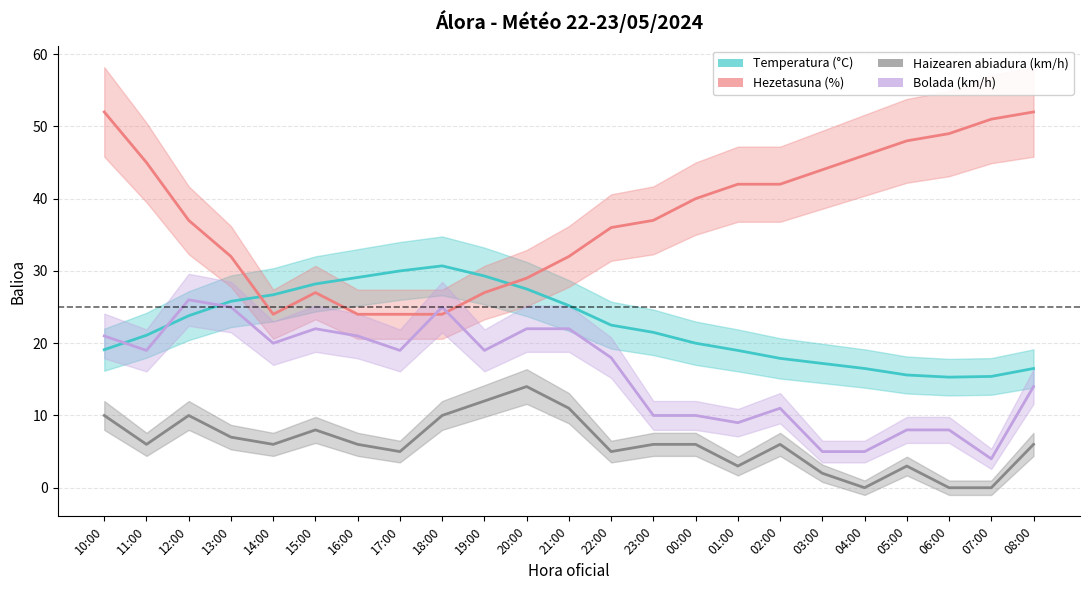

Rank the series at 02:00 from highest to lowest value.

Hezetasuna (%), Temperatura (°C), Bolada (km/h), Haizearen abiadura (km/h)